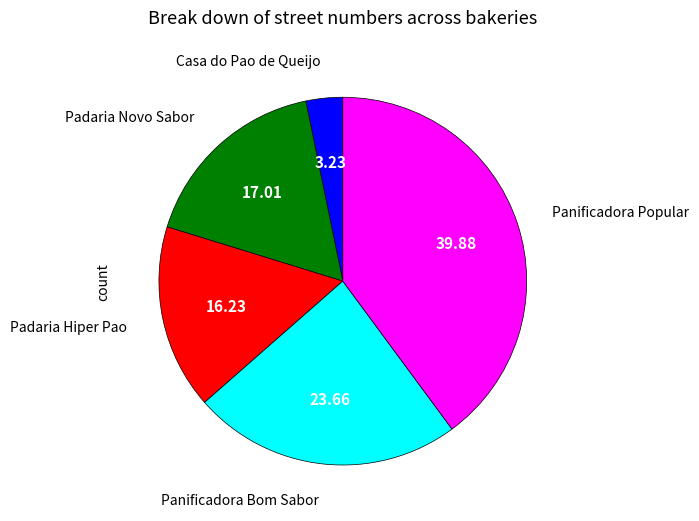

Is there a majority slice in this chart?

No